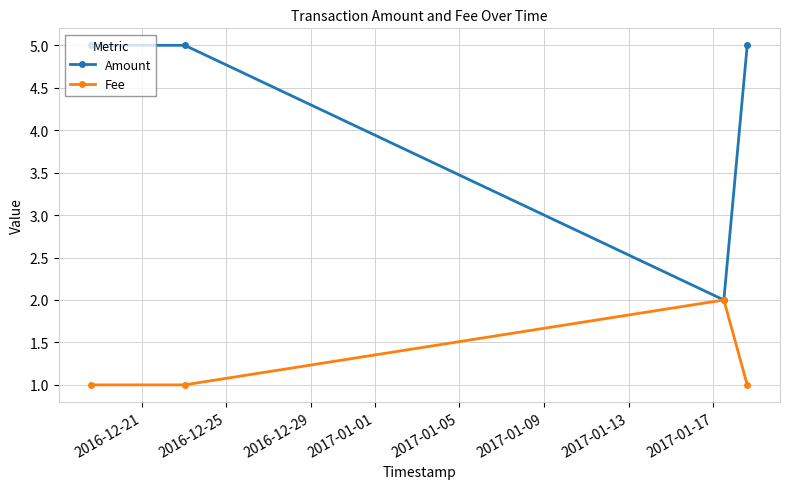

True or false: Fee has more than 2 points higher than both neighbors.

False